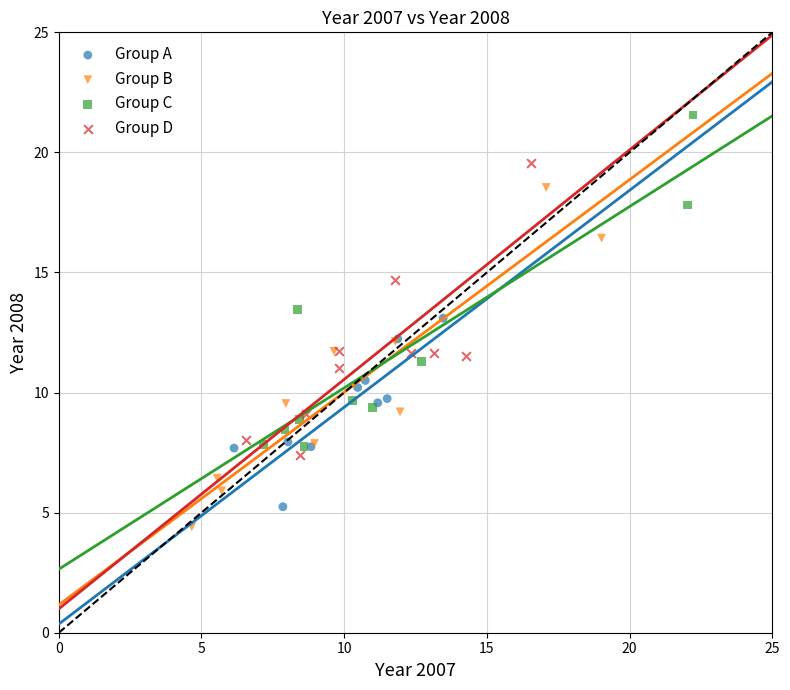

What are all the series names shown in the legend?

Group A, Group B, Group C, Group D